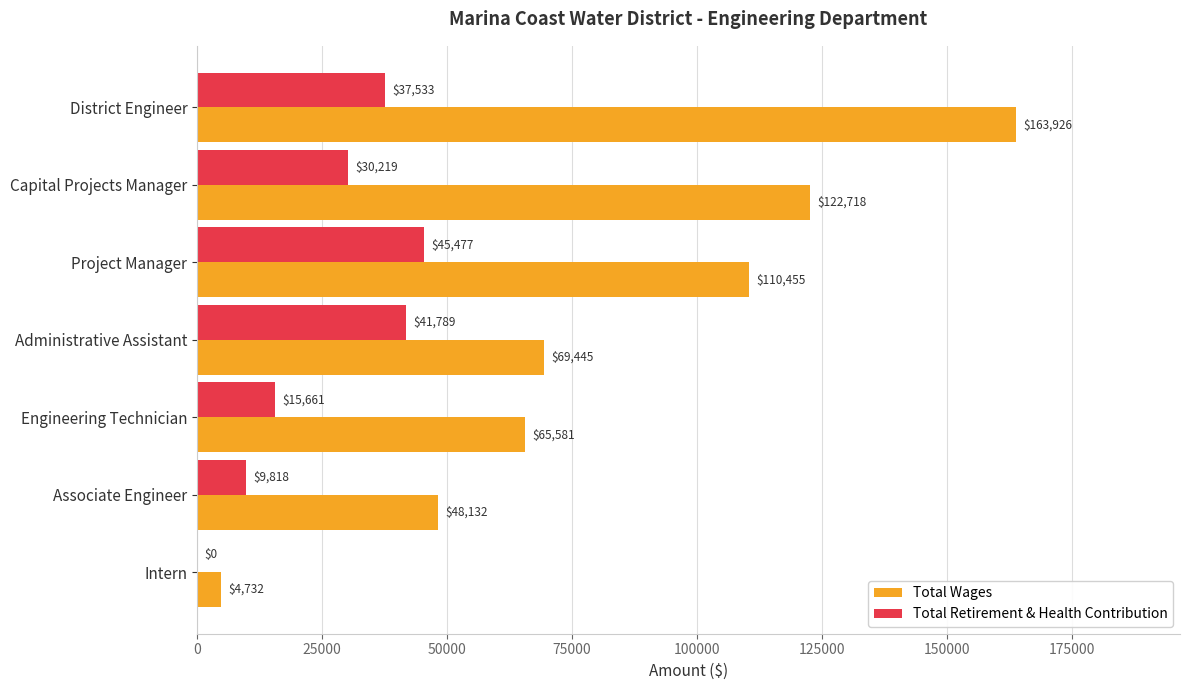

Which category has the highest value in the Total Retirement & Health Contribution series?

Project Manager